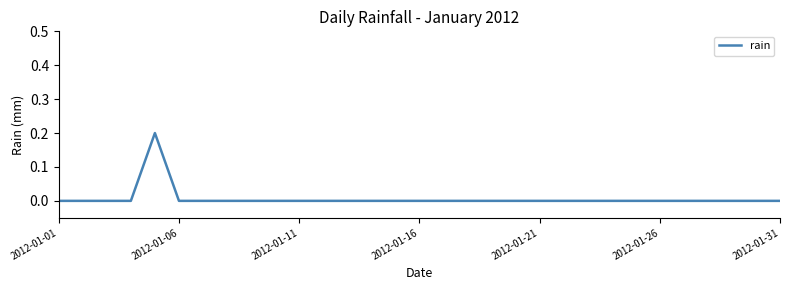

How many lines are shown in the chart?

1